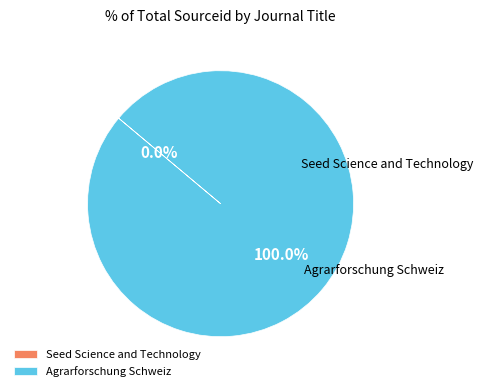

Count the number of slices in the pie.

2